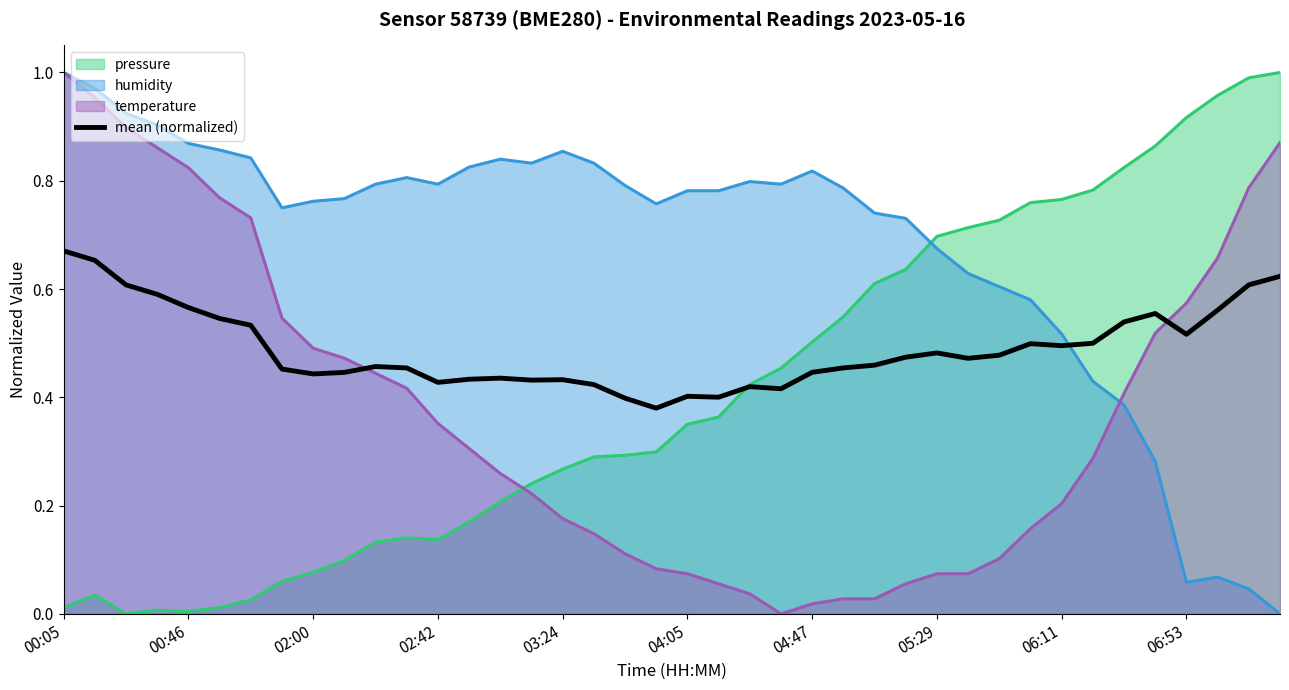

What is the sum of all values?

19.6